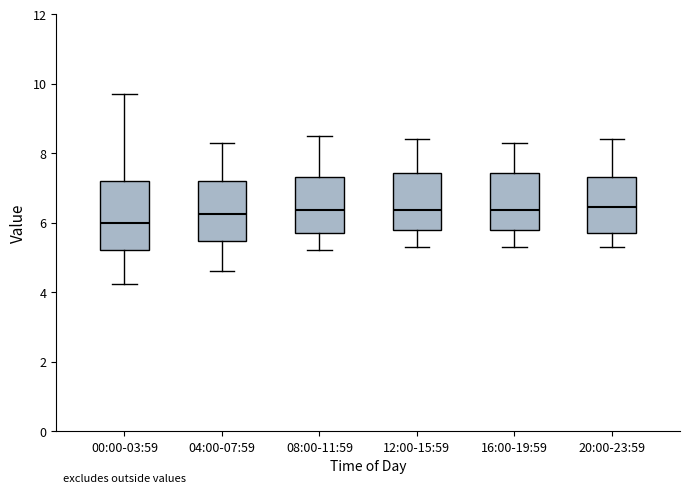

Reading left to right, transcribe this box plot: for each box, give where its median line is, the range the box spans, and where its two whiskers end, as read against the y-axis. The values are not printed on the chart, so give them approximately, as read against the axis.

00:00-03:59: median 6.0, box 5.2 to 7.2, whiskers 4.2 to 9.8
04:00-07:59: median 6.2, box 5.4 to 7.2, whiskers 4.6 to 8.4
08:00-11:59: median 6.4, box 5.8 to 7.4, whiskers 5.2 to 8.6
12:00-15:59: median 6.4, box 5.8 to 7.4, whiskers 5.4 to 8.4
16:00-19:59: median 6.4, box 5.8 to 7.4, whiskers 5.4 to 8.4
20:00-23:59: median 6.4, box 5.8 to 7.4, whiskers 5.4 to 8.4